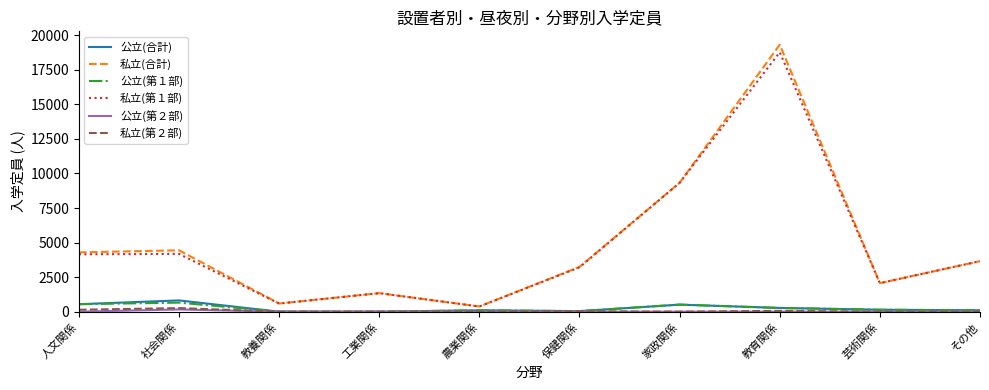

What is the greatest value displayed?

19317